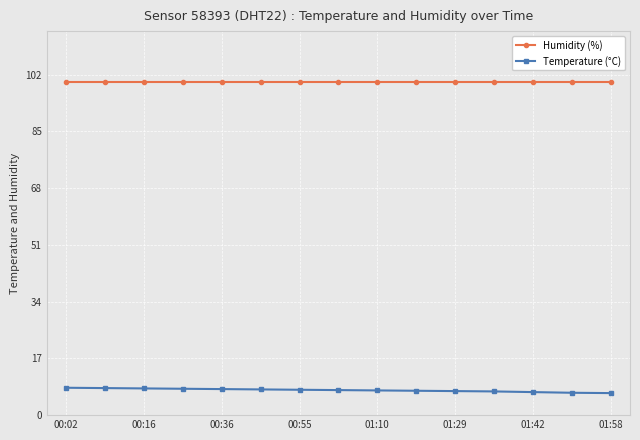

What is the maximum value shown in the chart?

99.9